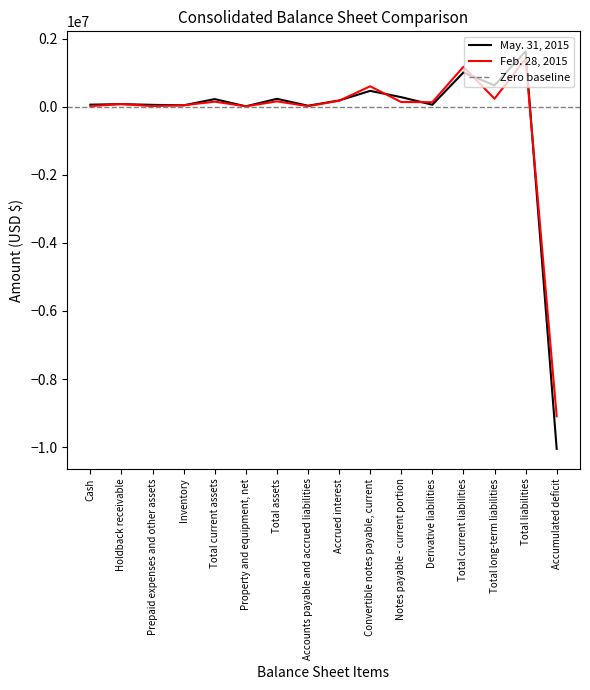

True or false: May. 31, 2015 and Feb. 28, 2015 cross at least once.

True